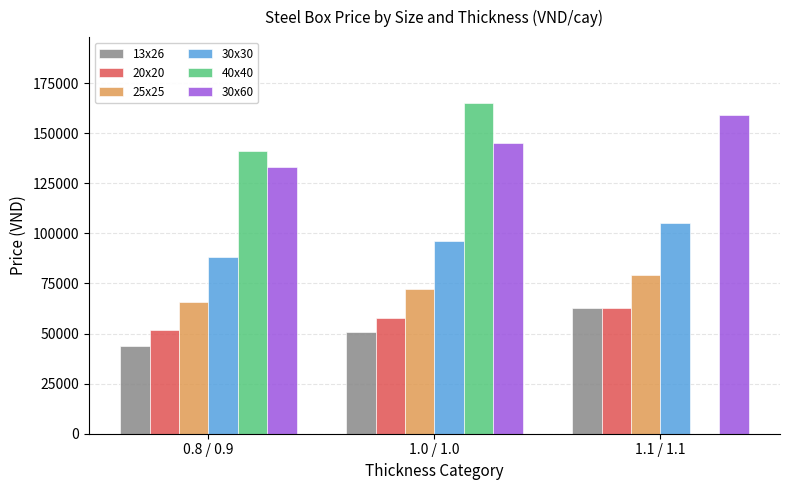

True or false: 20x20 has a value of 63000 at 1.1 / 1.1.

True